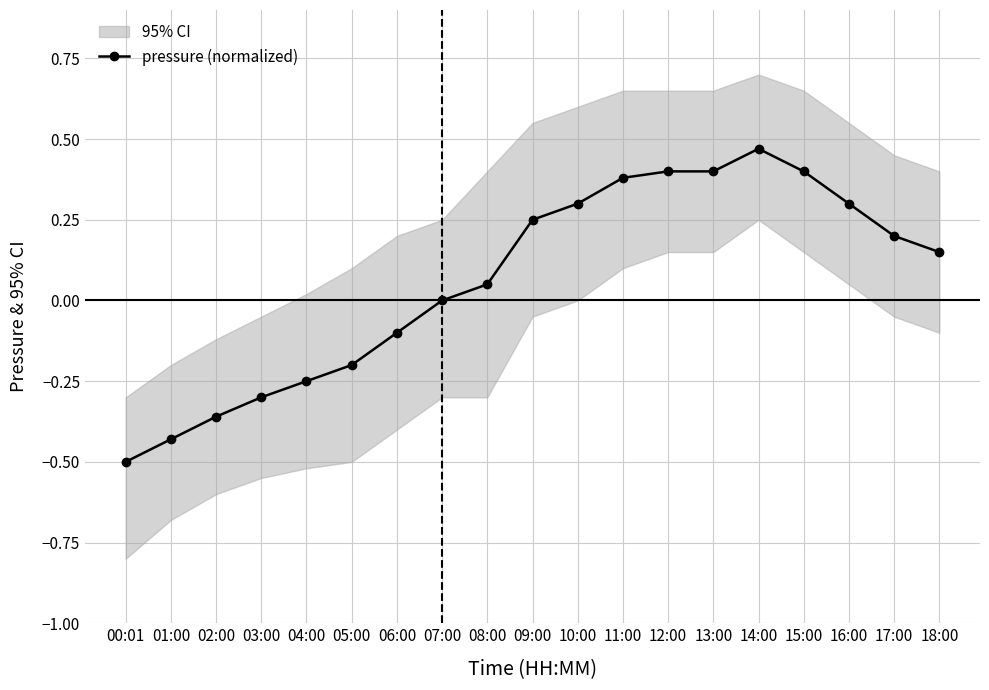

What is the value of the 2nd point from the left?

-0.4